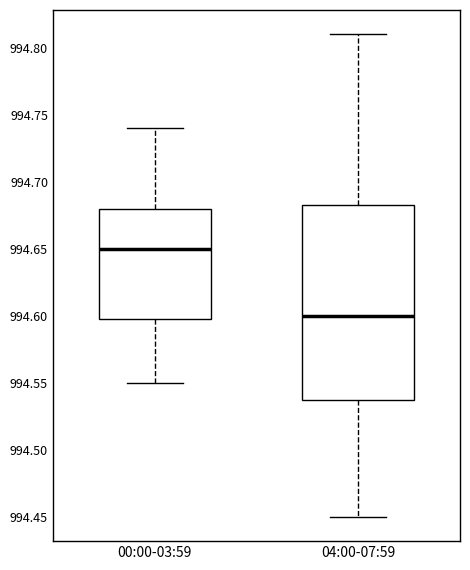

Reading left to right, transcribe this box plot: for each box, give where its median line is, the range the box spans, and where its two whiskers end, as read against the y-axis. The values are not printed on the chart, so give them approximately, as read against the axis.

00:00-03:59: median 994.650, box 994.600 to 994.680, whiskers 994.550 to 994.740
04:00-07:59: median 994.600, box 994.540 to 994.685, whiskers 994.450 to 994.810